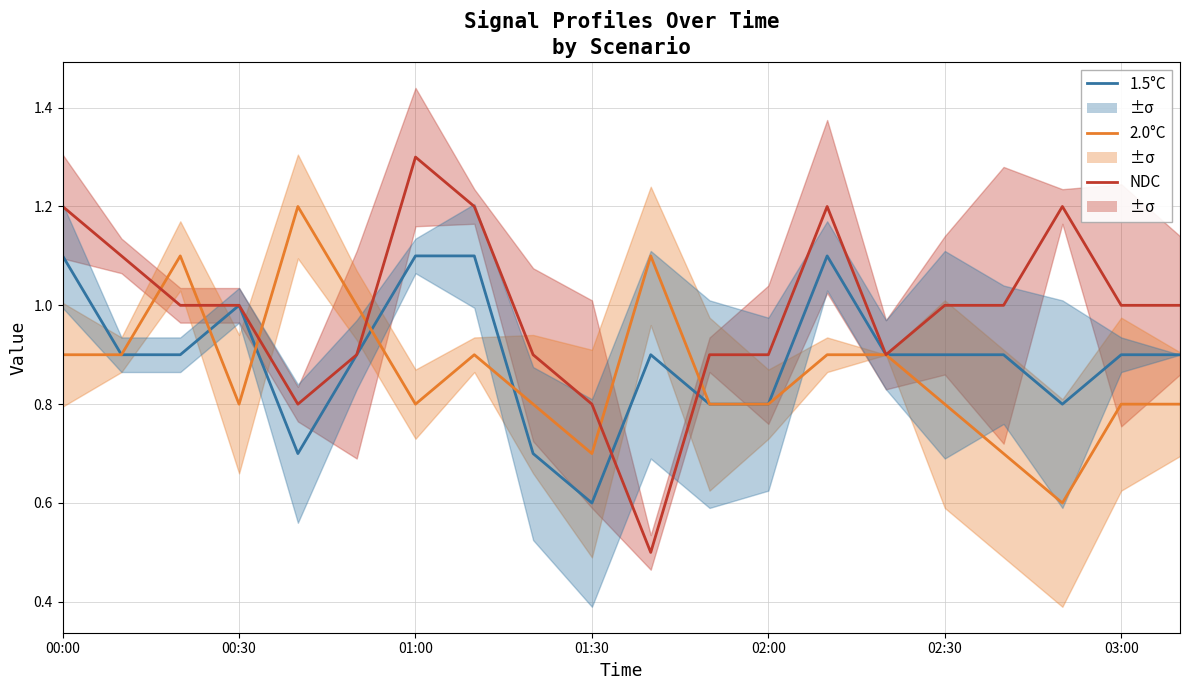

List the series in order of their peak value, highest first.

NDC, 2.0°C, 1.5°C